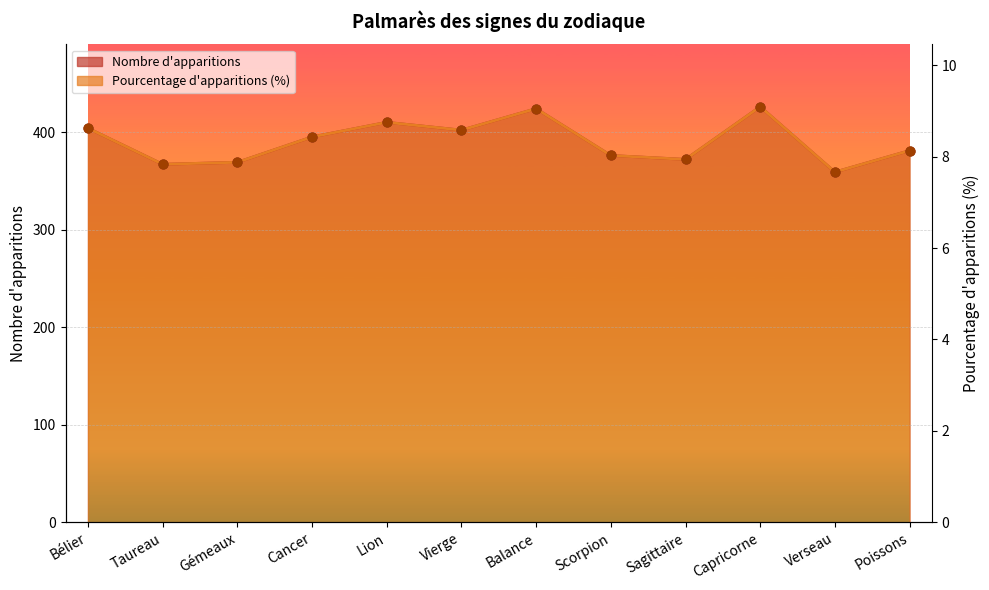

Which series has the largest Y range (max minus min)?

Nombre d'apparitions